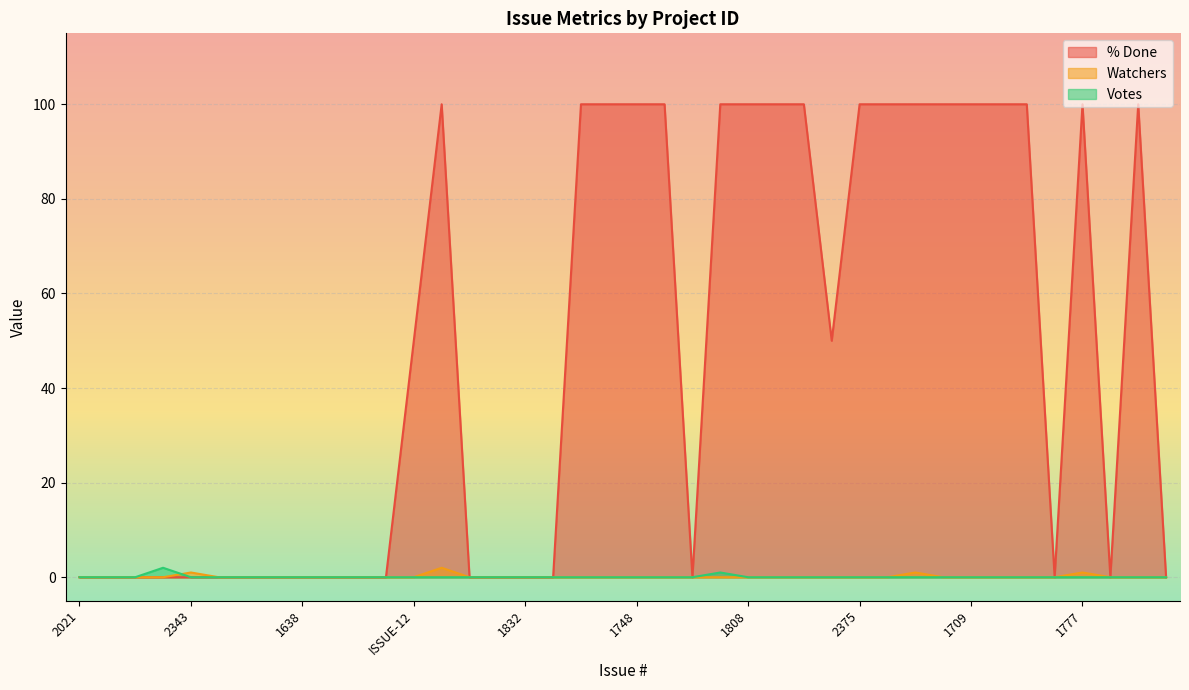

True or false: Watchers and % Done intersect in this chart.

False